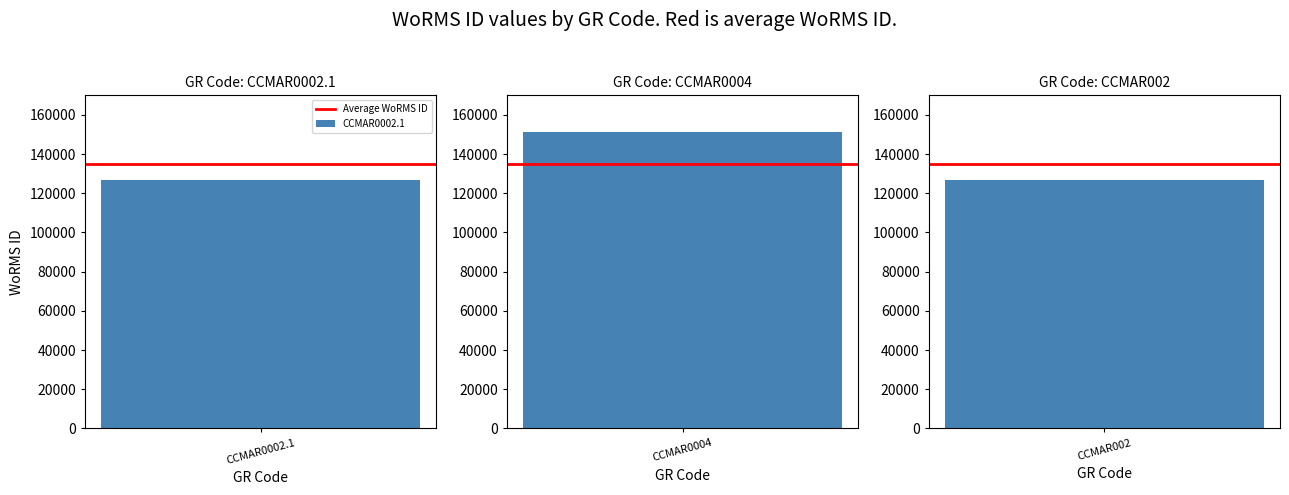

What is the sum of the values at CCMAR0002.1 and CCMAR0004?

278498